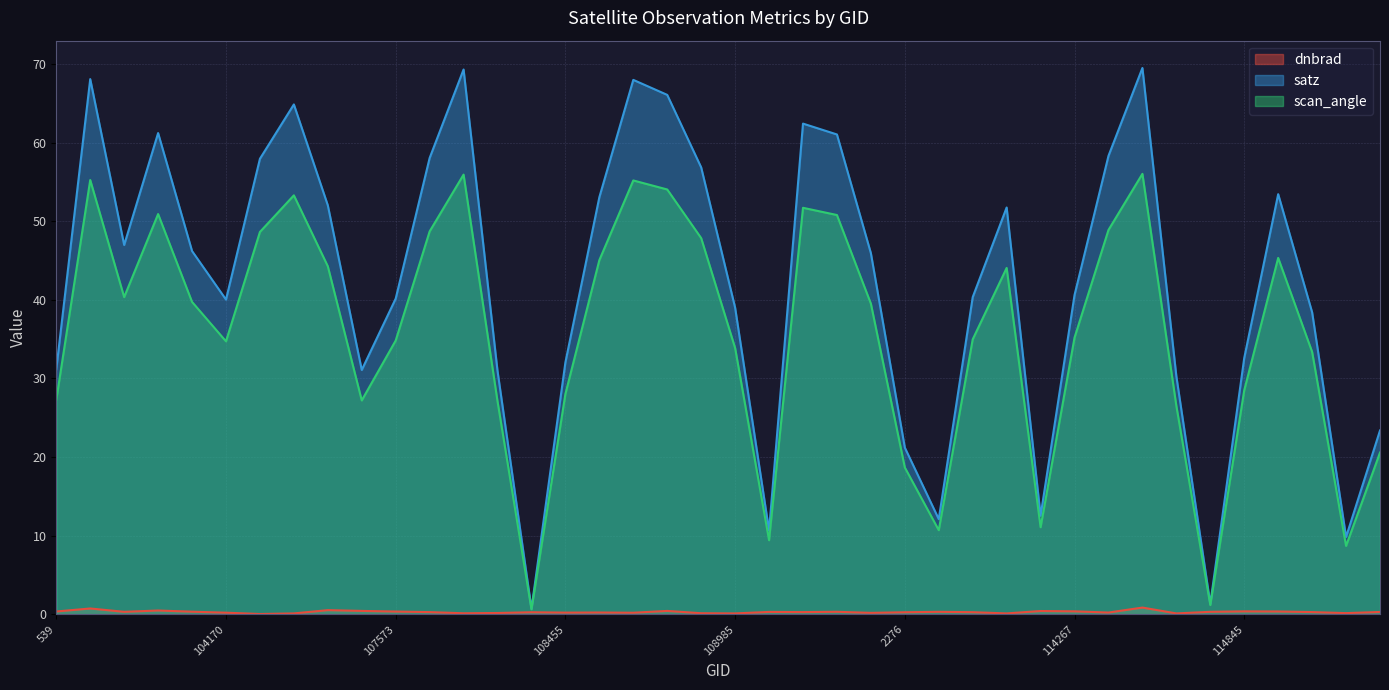

Between 108103 and 109157, which series saw the biggest shift?

satz